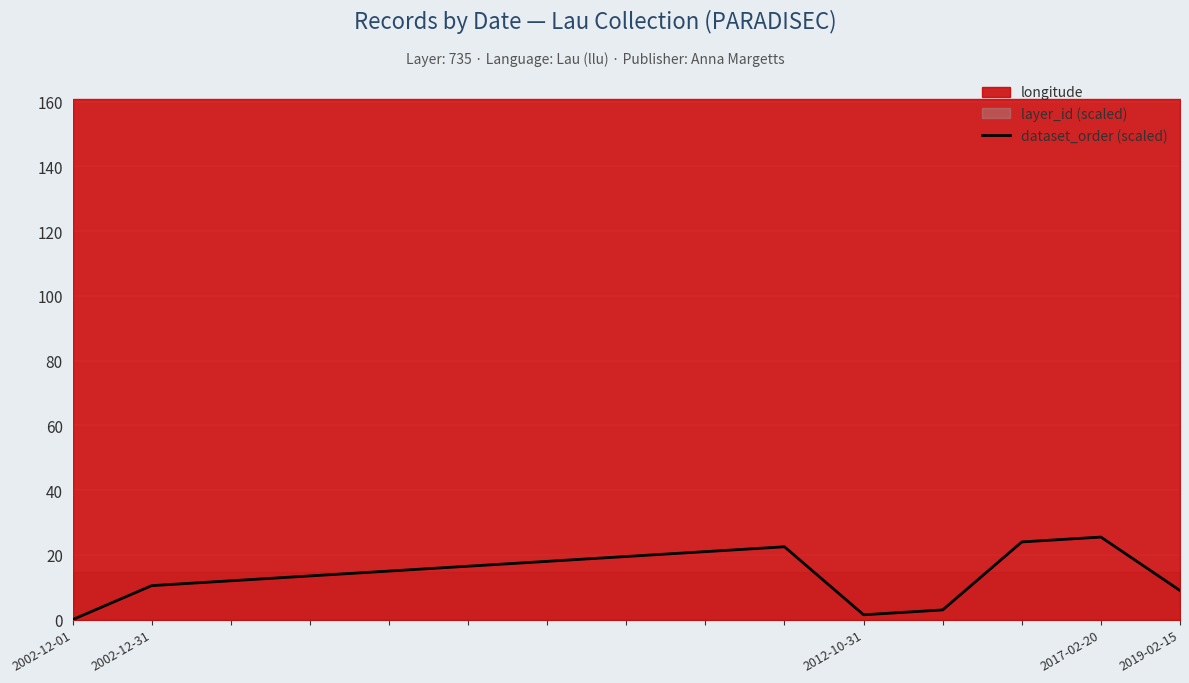

At which label is the value closest to 12?

2012-10-31